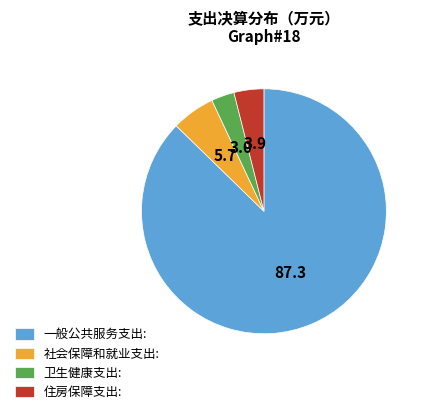

Do 卫生健康支出: and 社会保障和就业支出: together represent more than half of the pie?

No